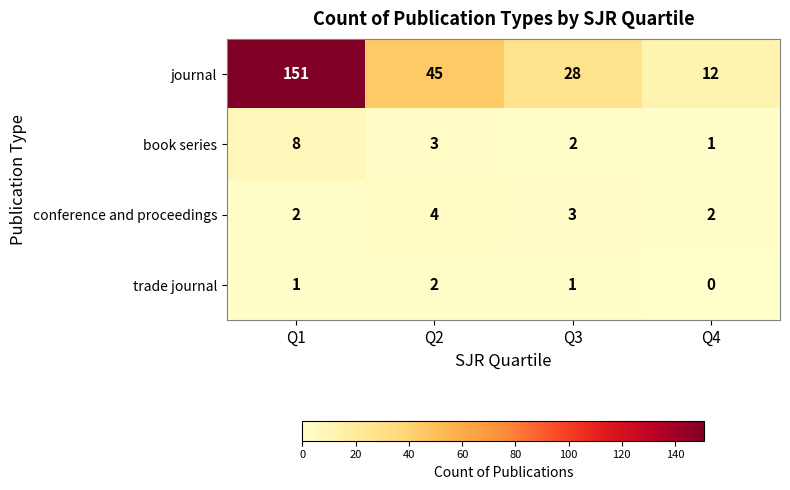

Reading left to right, what are all the values shown in this chart?

journal: 151	45	28	12
book series: 8	3	2	1
conference and proceedings: 2	4	3	2
trade journal: 1	2	1	0